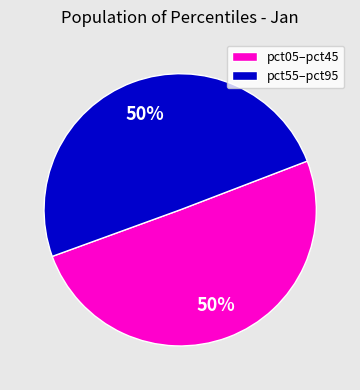

True or false: pct55–pct95 accounts for 44% of the total.

False